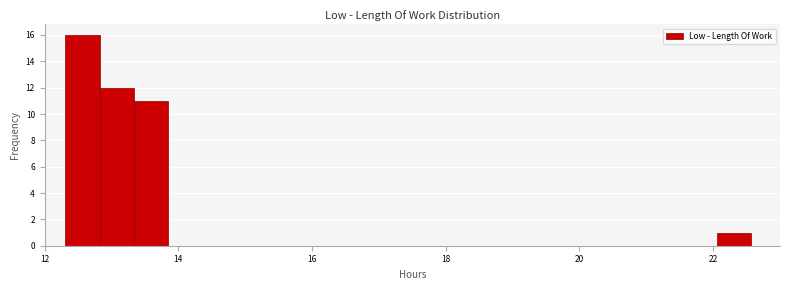

Around what value on the x-axis is the tallest bar? Give the approximate position of its centre, as read against the axis.

12.6